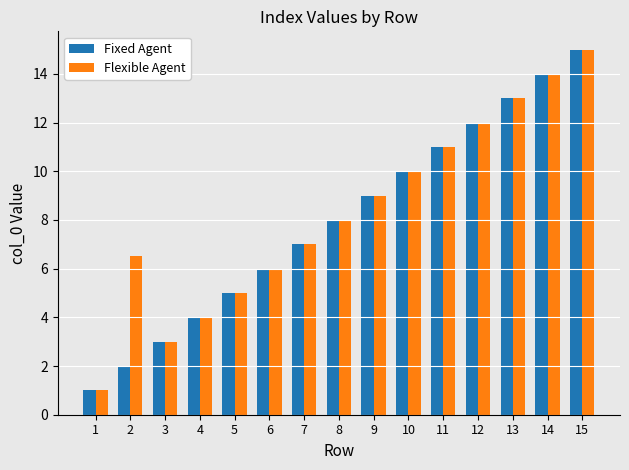

What is the total value across all series at 4?

8.0